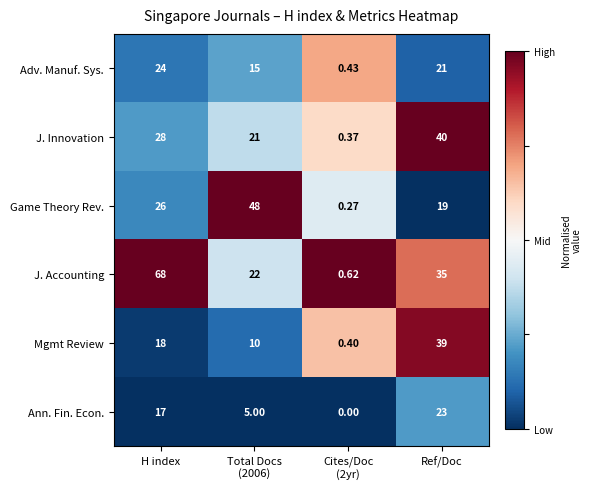

Count the number of categories in the chart.

4